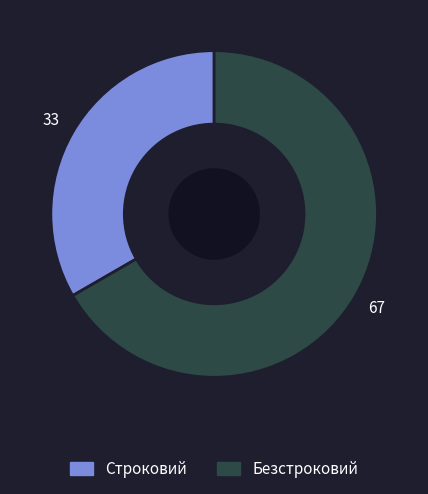

Is there any slice that represents more than half of the pie?

Yes